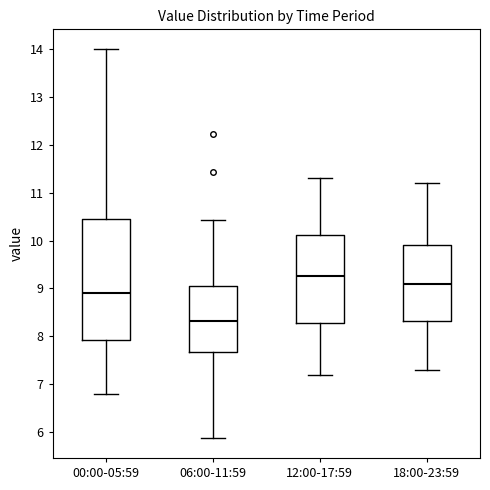

Where does the upper whisker of the box for 00:00-05:59 end on the y-axis? The values are not printed on the chart, so give them approximately, as read against the axis.

14.0